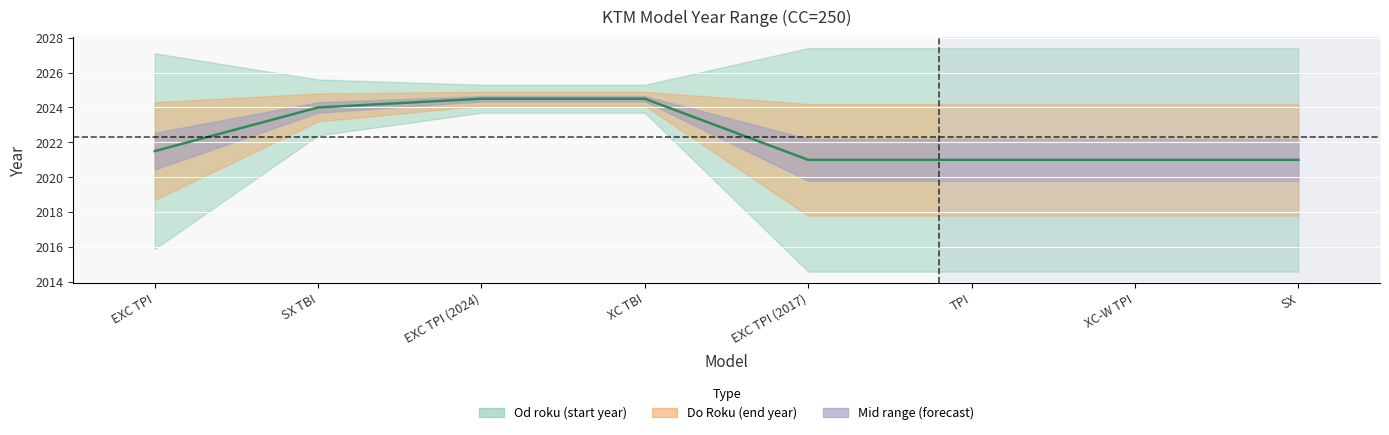

At which category does the chart reach its minimum across all series?

EXC TPI (2017)